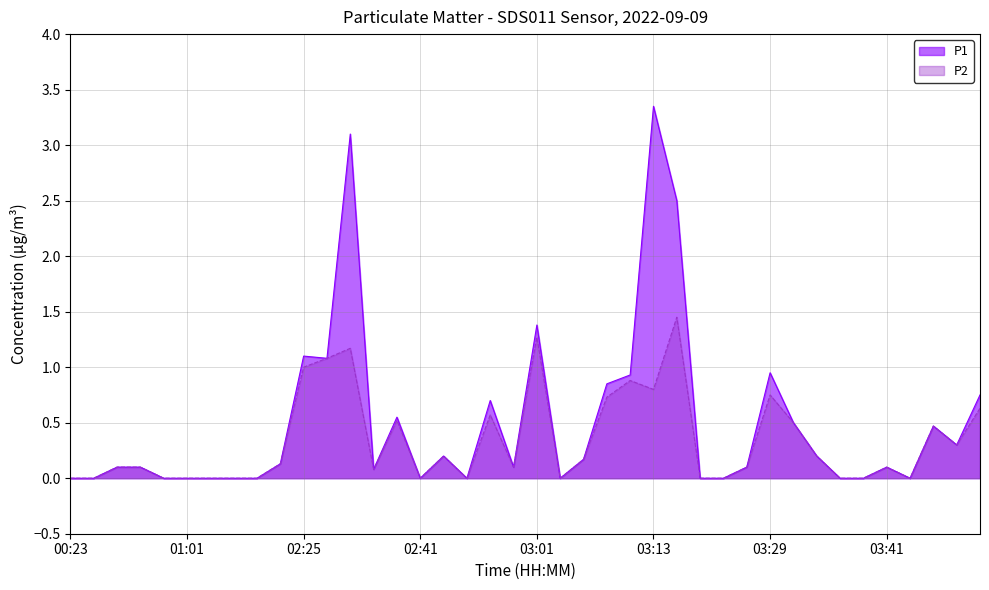

Where is the first local minimum for P1?

02:30